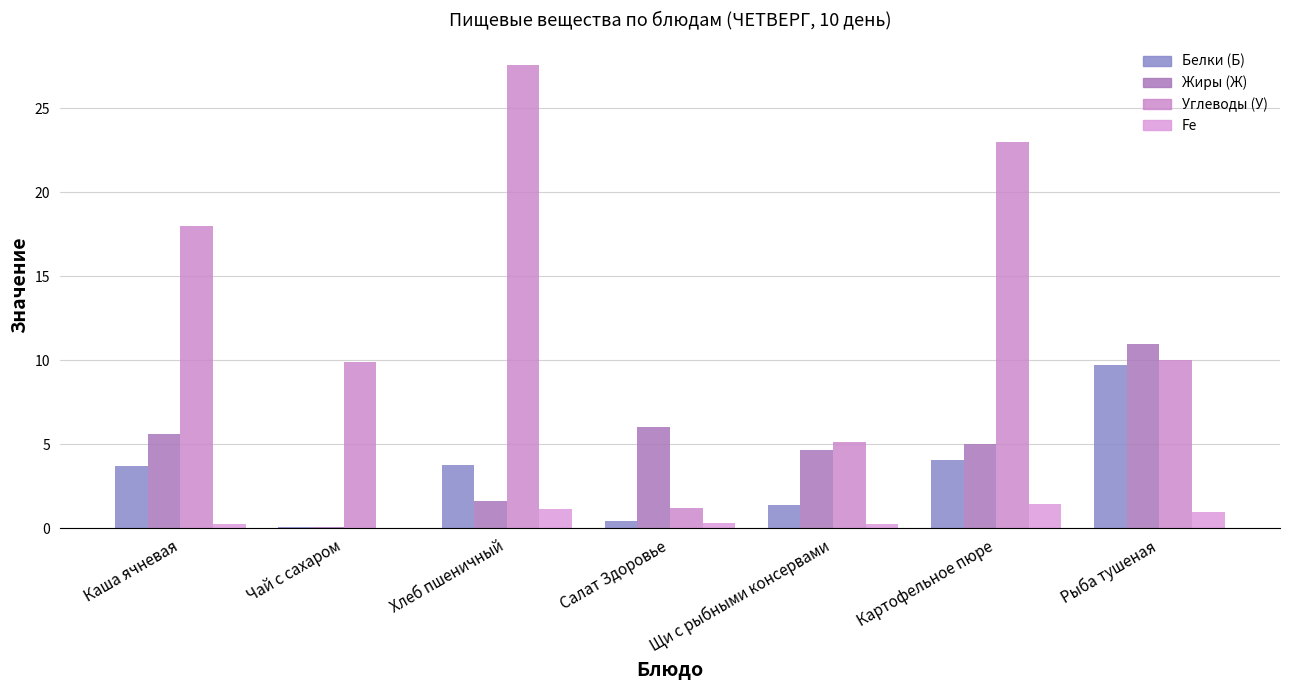

How many groups of bars are there?

7